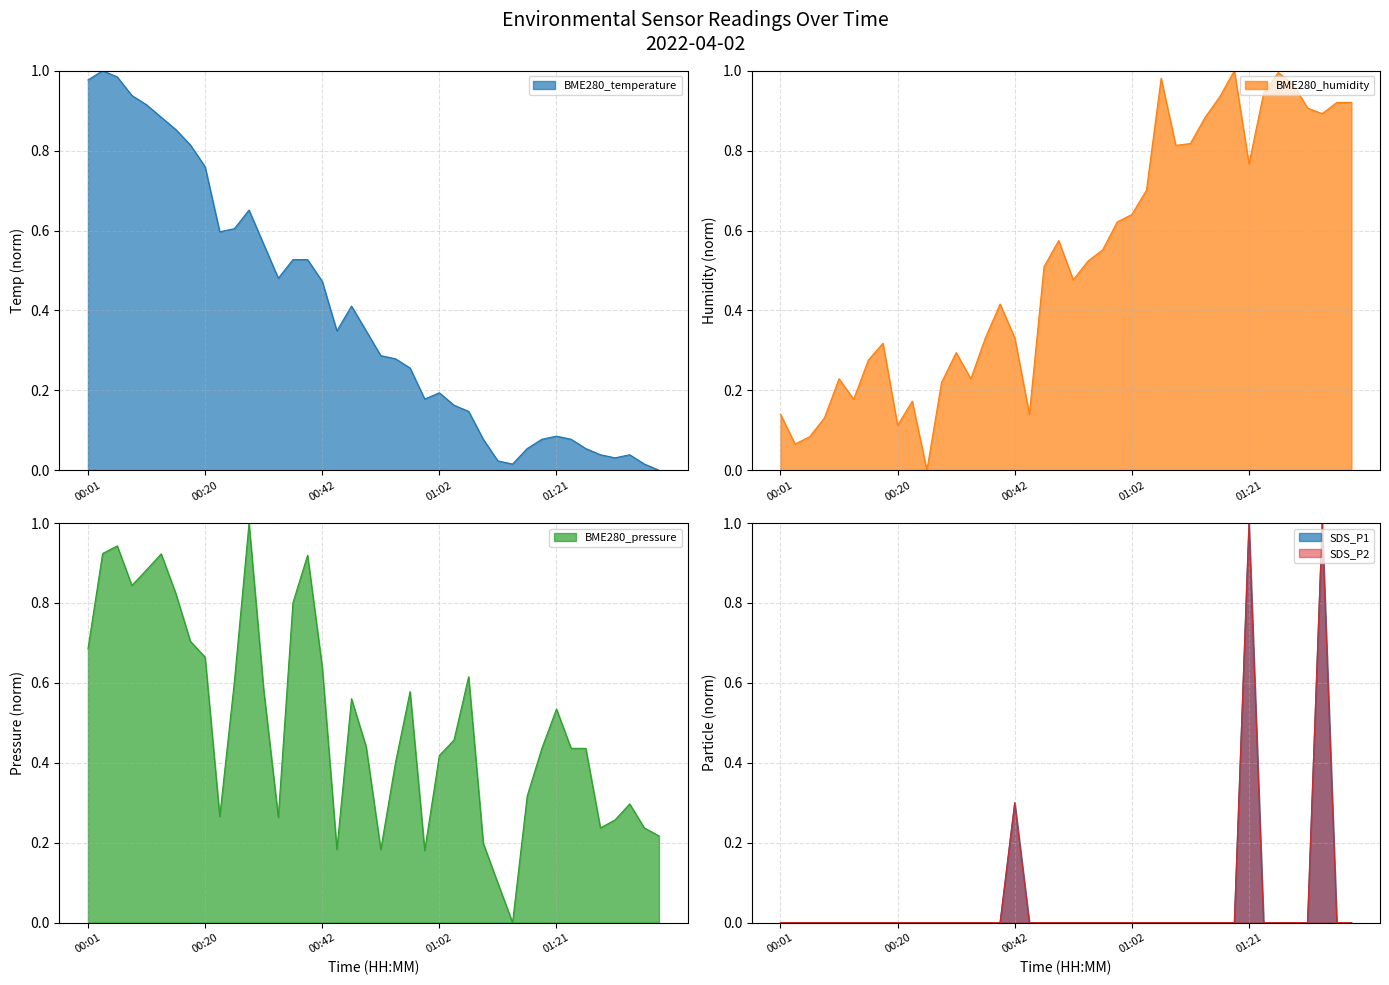

Which series has the largest range (max minus min)?

BME280_temperature